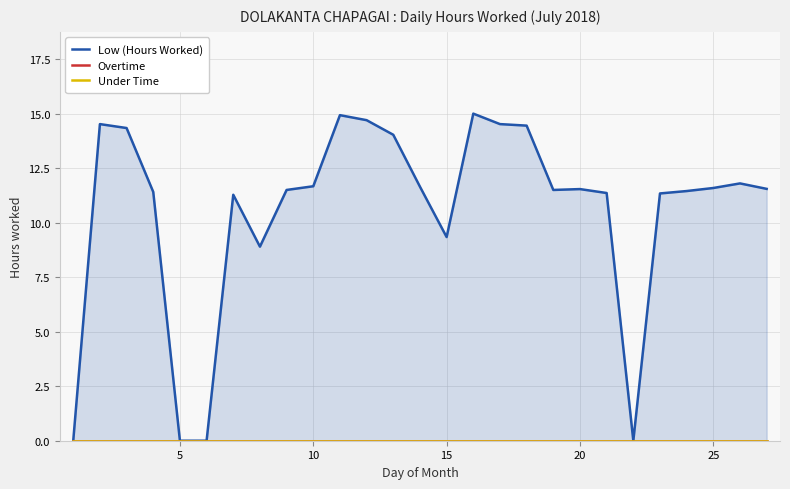

What are all the series names shown in the legend?

Low (Hours Worked), Overtime, Under Time